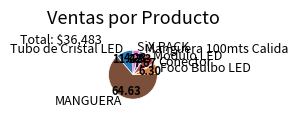

Count the number of slices in the pie.

7